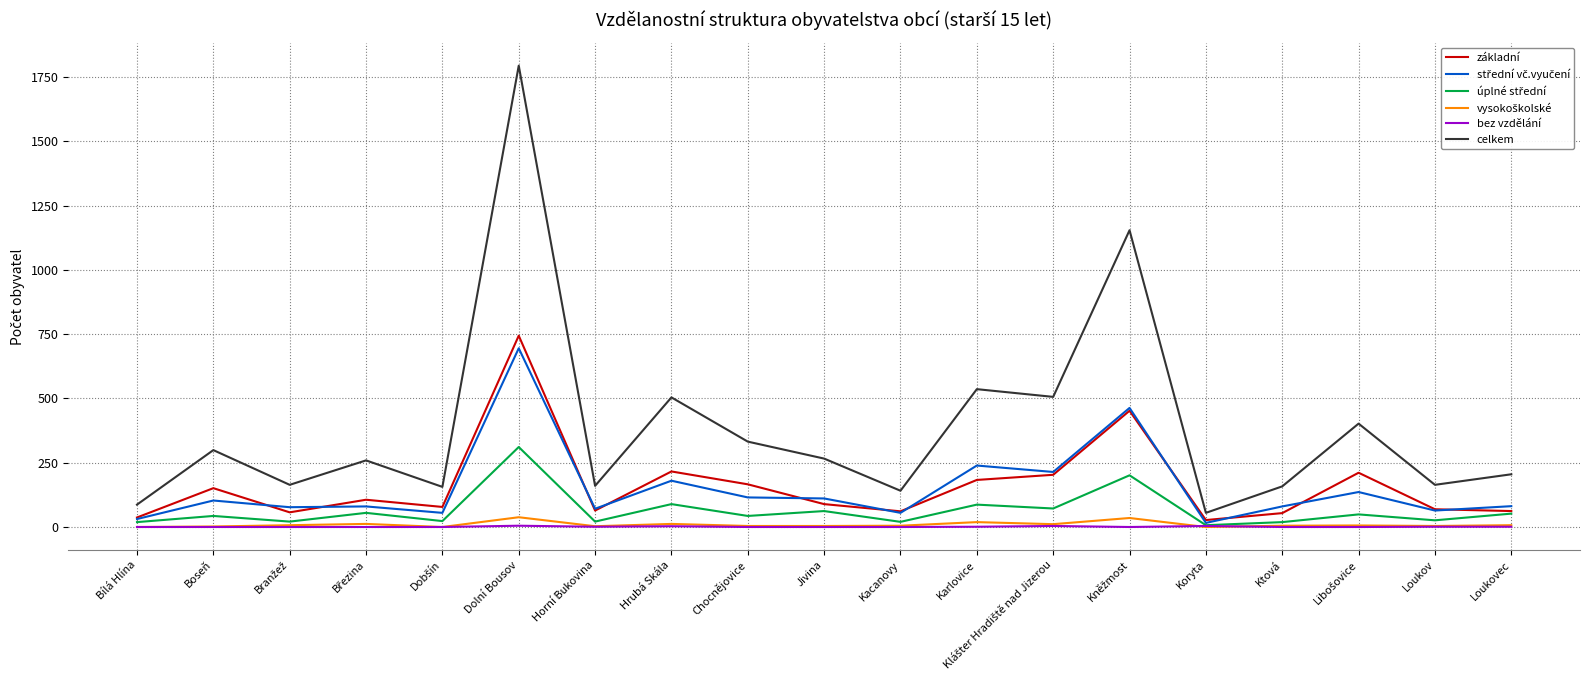

Which series has the largest range (max minus min)?

celkem